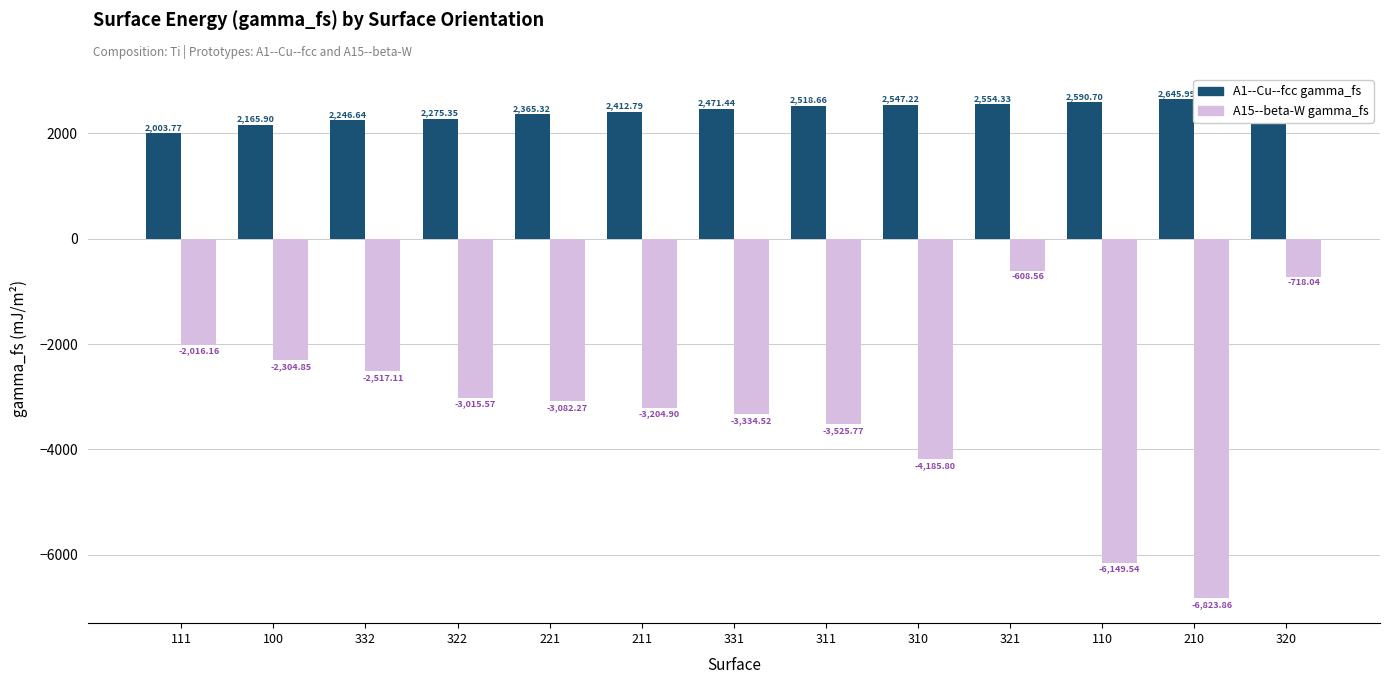

At which category does the chart reach its peak across all series?

320